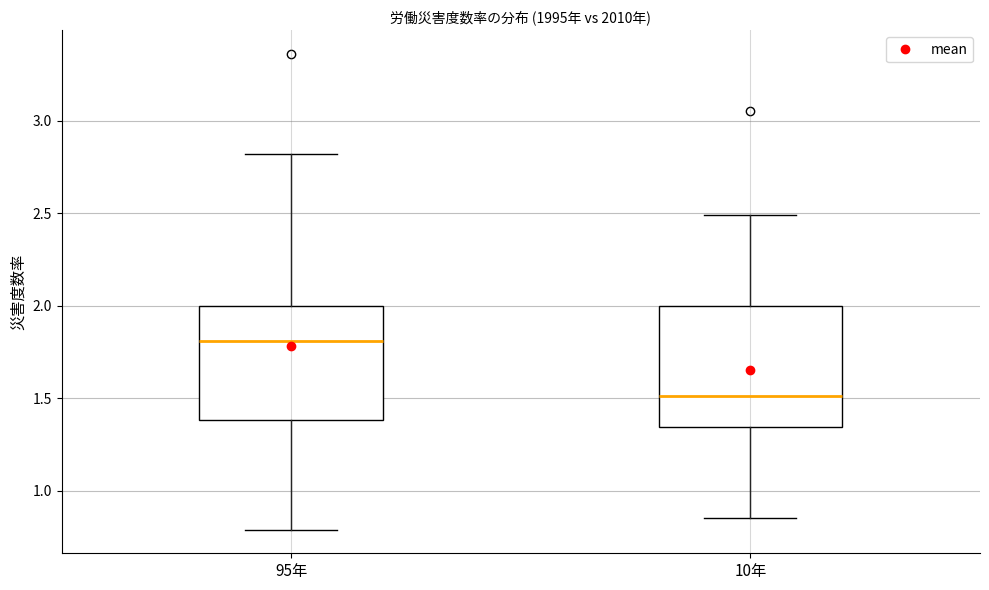

Reading left to right, read every box against the y-axis: the position of its median line, the range the box covers, and the ends of its whiskers. The values are not printed on the chart, so give them approximately, as read against the axis.

95年: median 1.80, box 1.40 to 2.00, whiskers 0.80 to 2.80
10年: median 1.50, box 1.35 to 2.00, whiskers 0.85 to 2.50